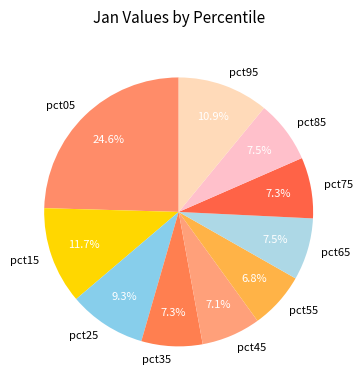

What is the largest slice in the pie chart?

pct05